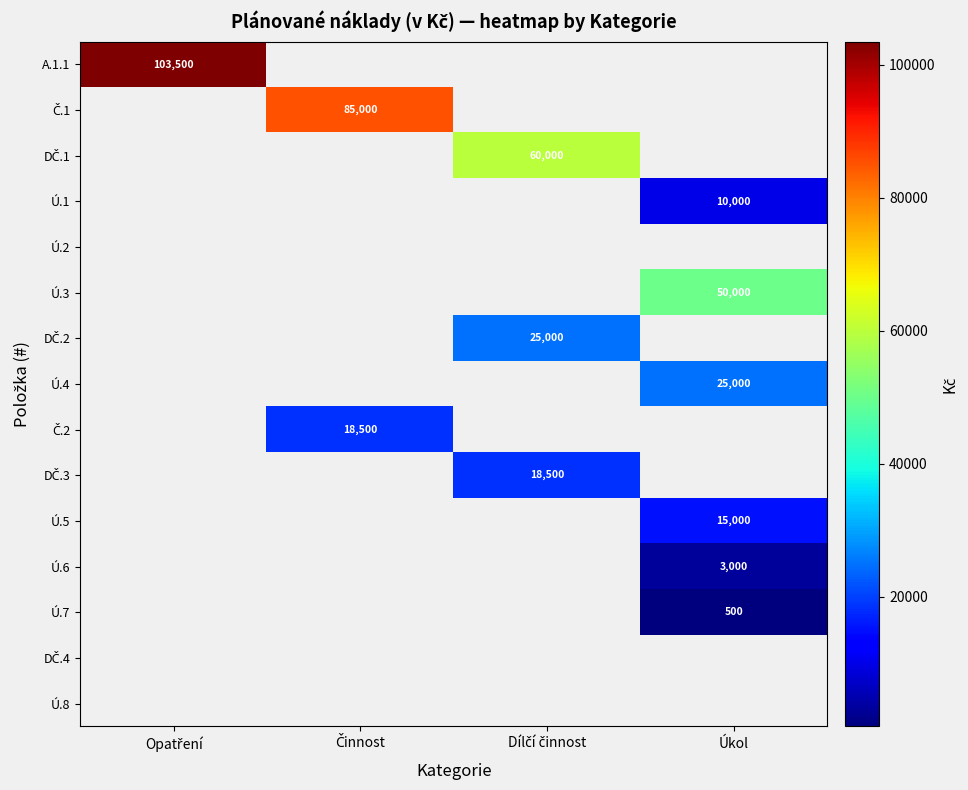

At which category does the chart reach its peak across all series?

Opatření